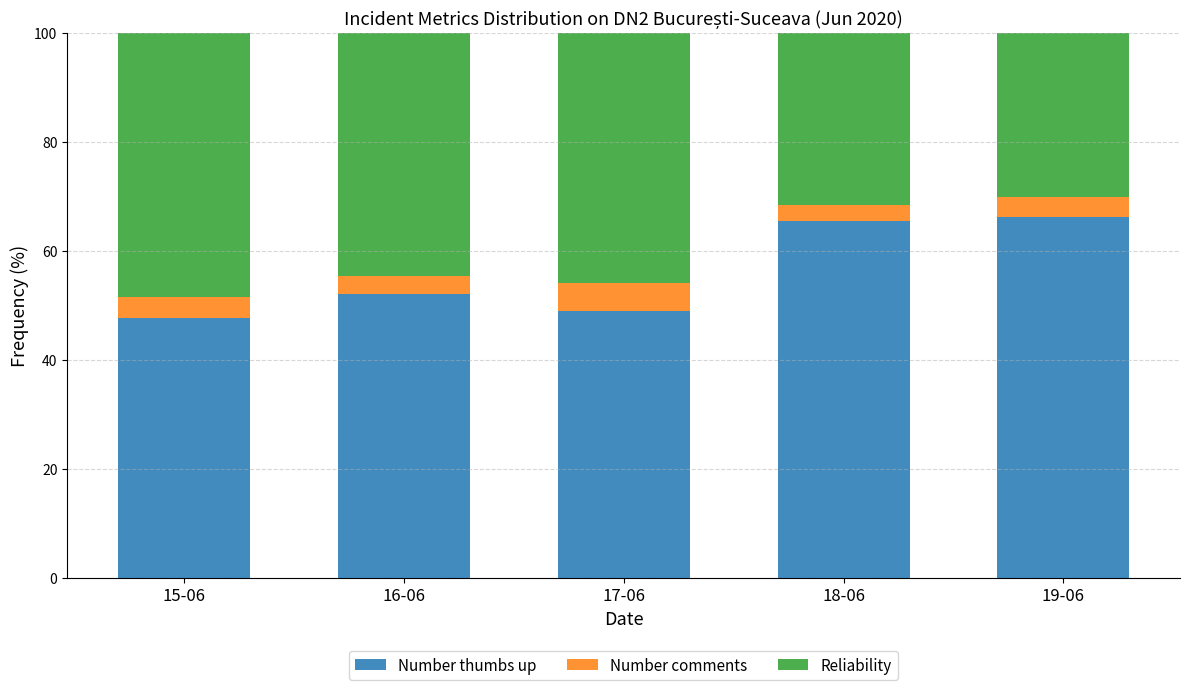

What is the minimum value for Number thumbs up?

47.8